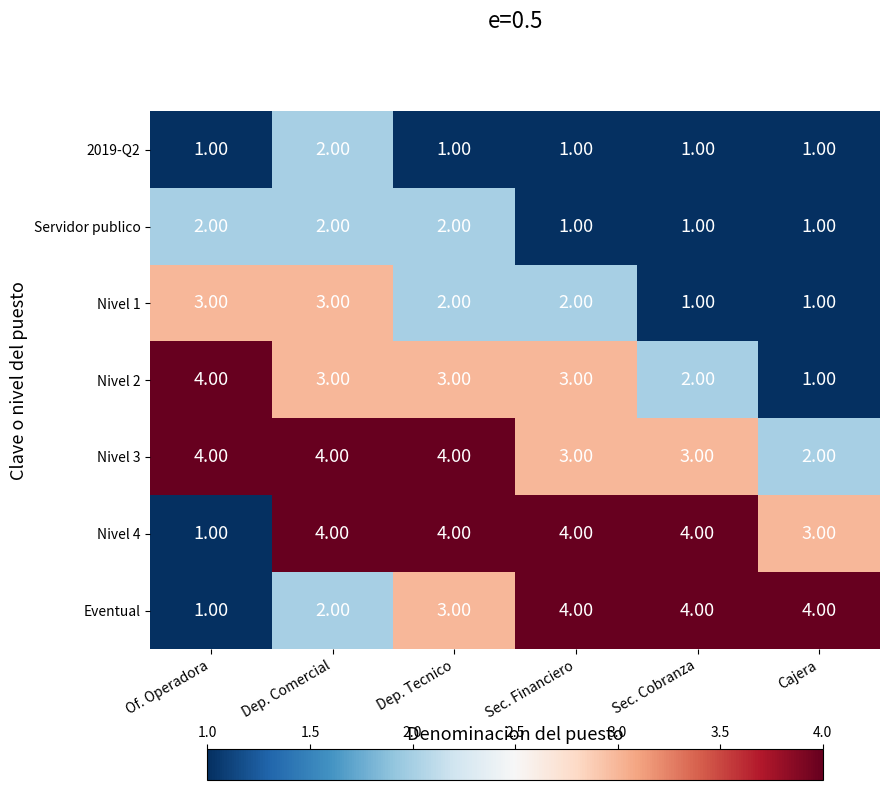

Is the value of Eventual at Of. Operadora greater than the value of Nivel 1 at Of. Operadora?

No